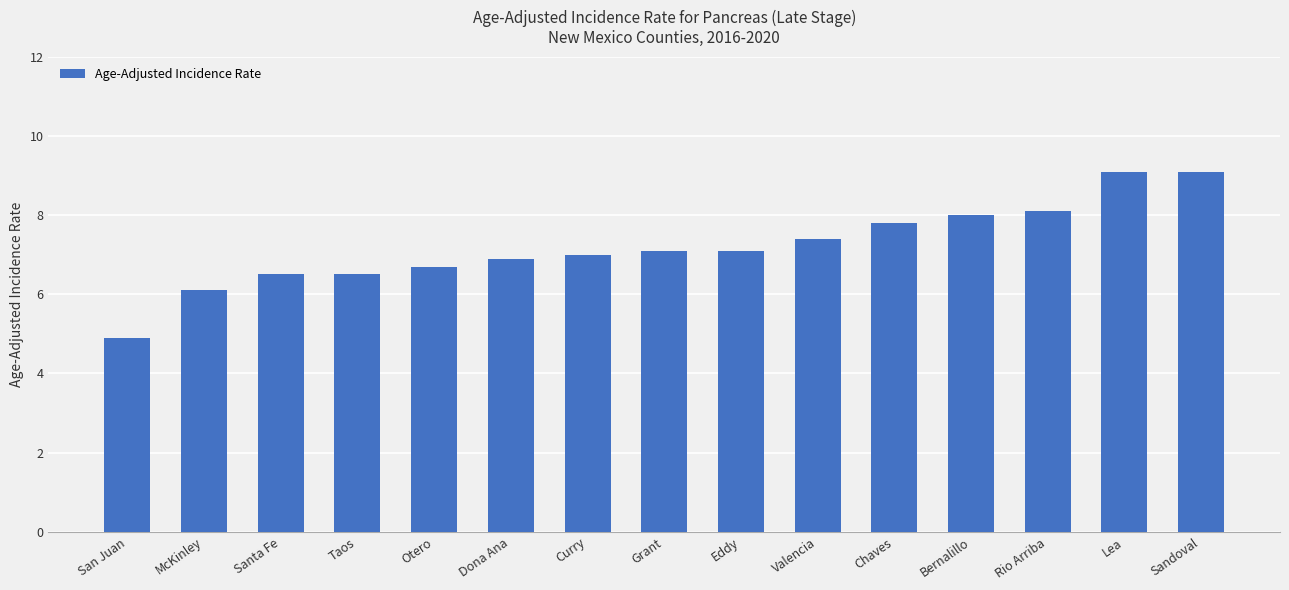

What value does the data have at Eddy?

7.1